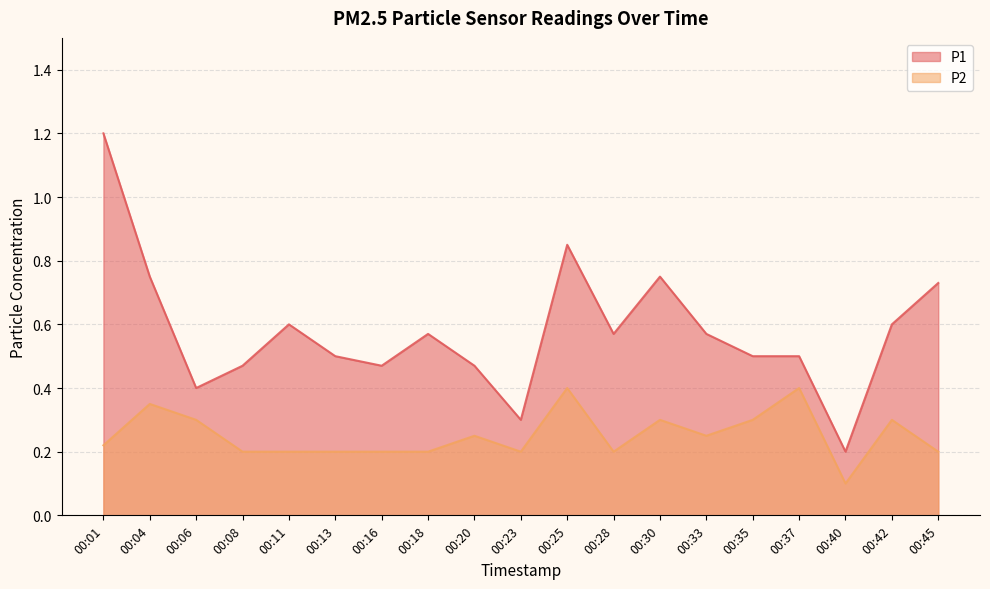

Reading left to right, list all the values displayed in this chart.

P1: 00:01=1.2	00:04=0.8	00:06=0.4	00:08=0.5	00:11=0.6	00:13=0.5	00:16=0.5	00:18=0.6	00:20=0.5	00:23=0.3	00:25=0.8	00:28=0.6	00:30=0.8	00:33=0.6	00:35=0.5	00:37=0.5	00:40=0.2	00:42=0.6	00:45=0.7
P2: 00:01=0.2	00:04=0.3	00:06=0.3	00:08=0.2	00:11=0.2	00:13=0.2	00:16=0.2	00:18=0.2	00:20=0.2	00:23=0.2	00:25=0.4	00:28=0.2	00:30=0.3	00:33=0.2	00:35=0.3	00:37=0.4	00:40=0.1	00:42=0.3	00:45=0.2